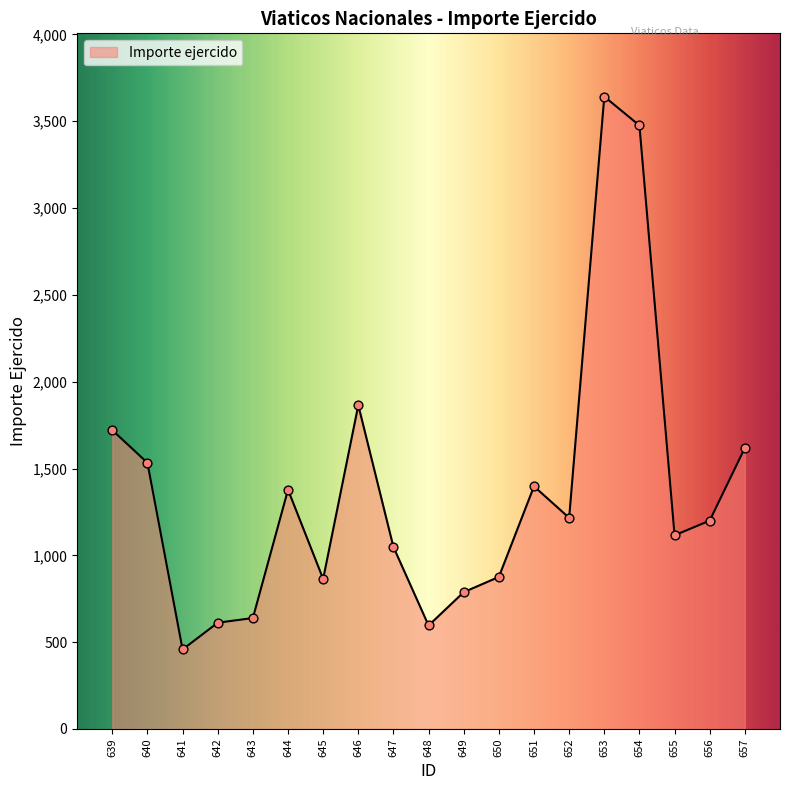

What is the change in value from 641 to 654?

+3018.0